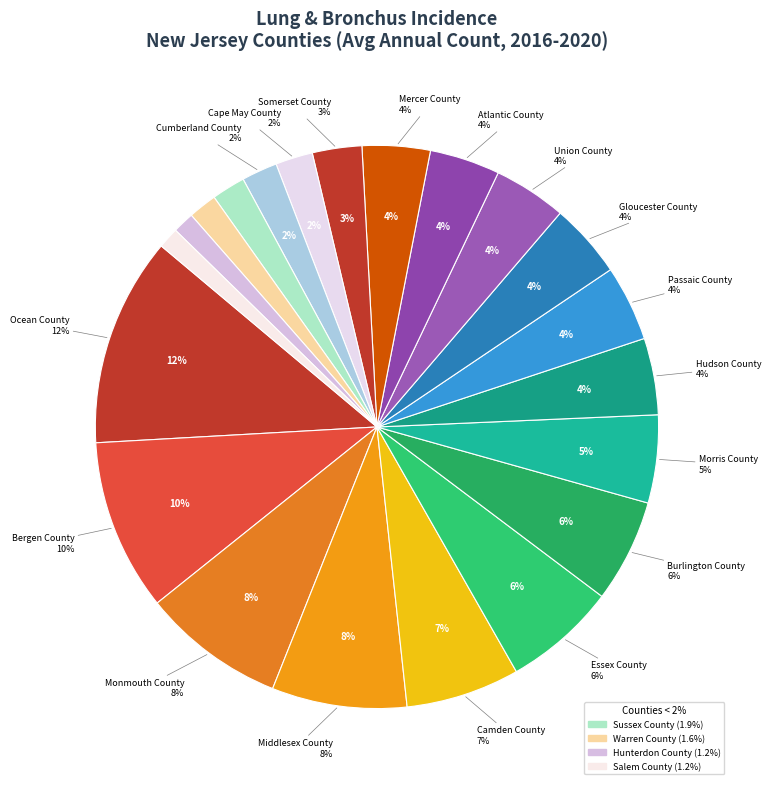

To the nearest percent, what portion does Cape May County represent?

2%